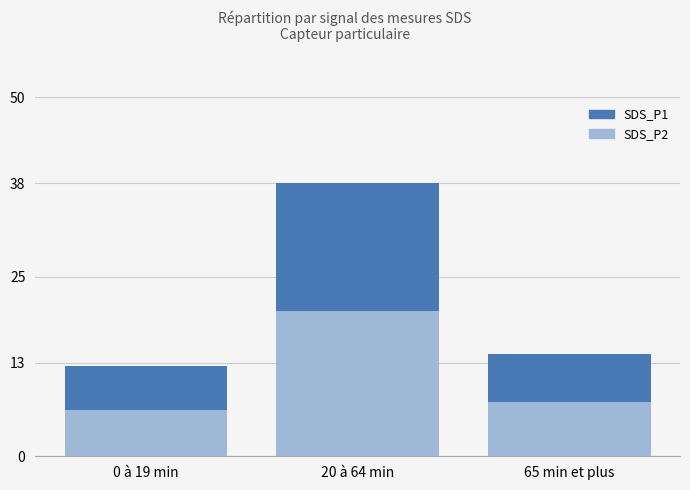

At which label does SDS_P1 first exceed 14?

20 à 64 min